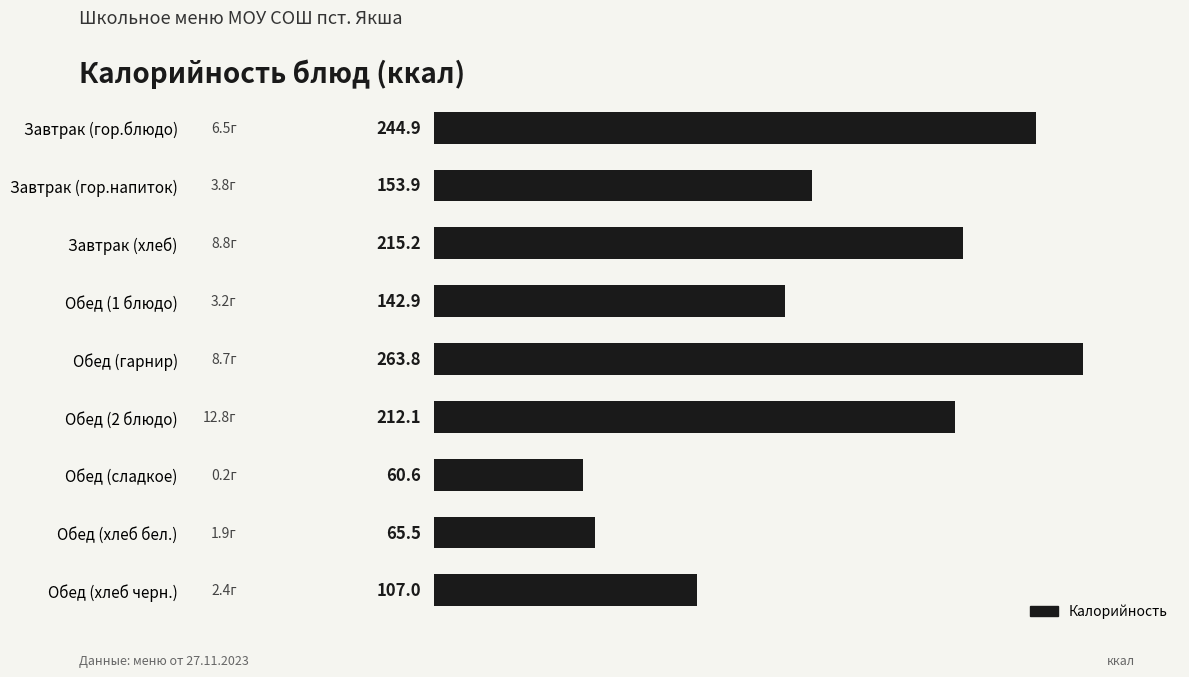

What is the average value?

162.9